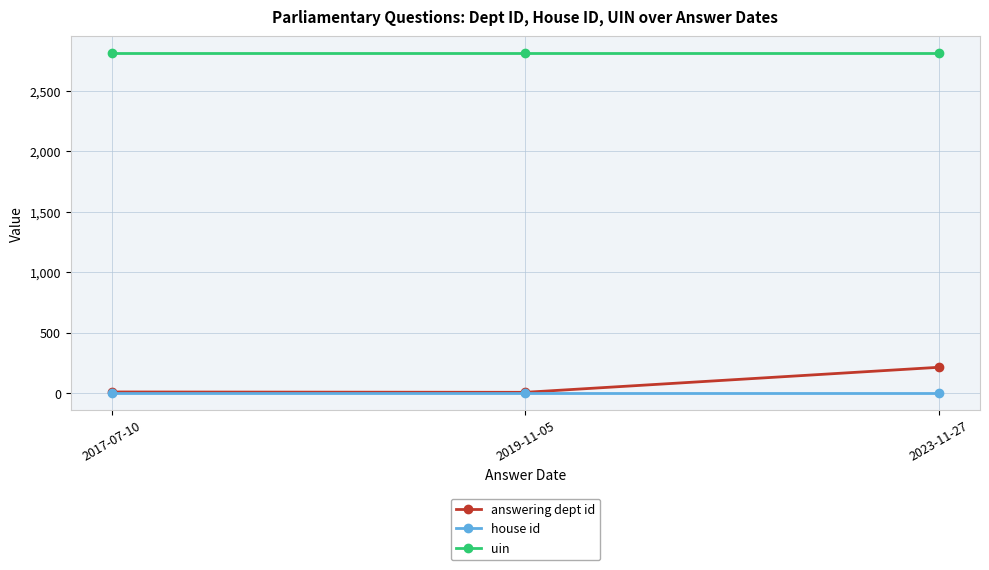

Is it true that answering dept id equals 10 at 2017-07-10?

True